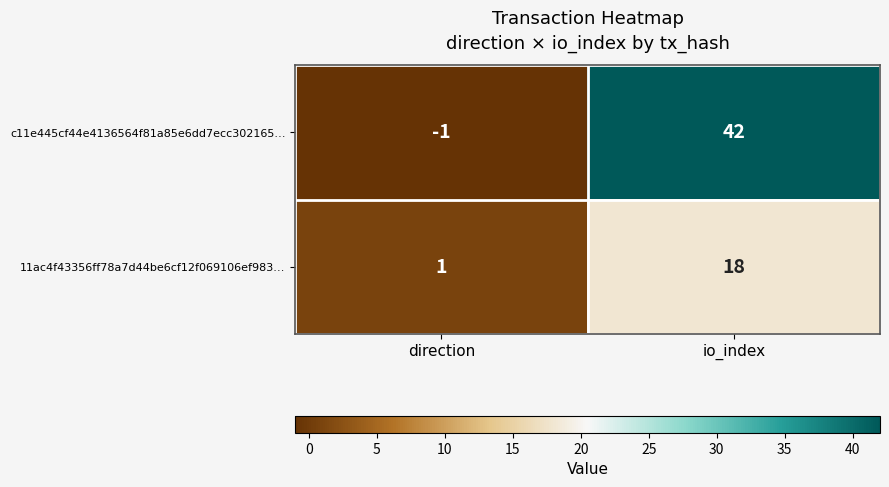

At which label is c11e445cf44e4136564f81a85e6dd7ecc302165… closest to 20?

direction